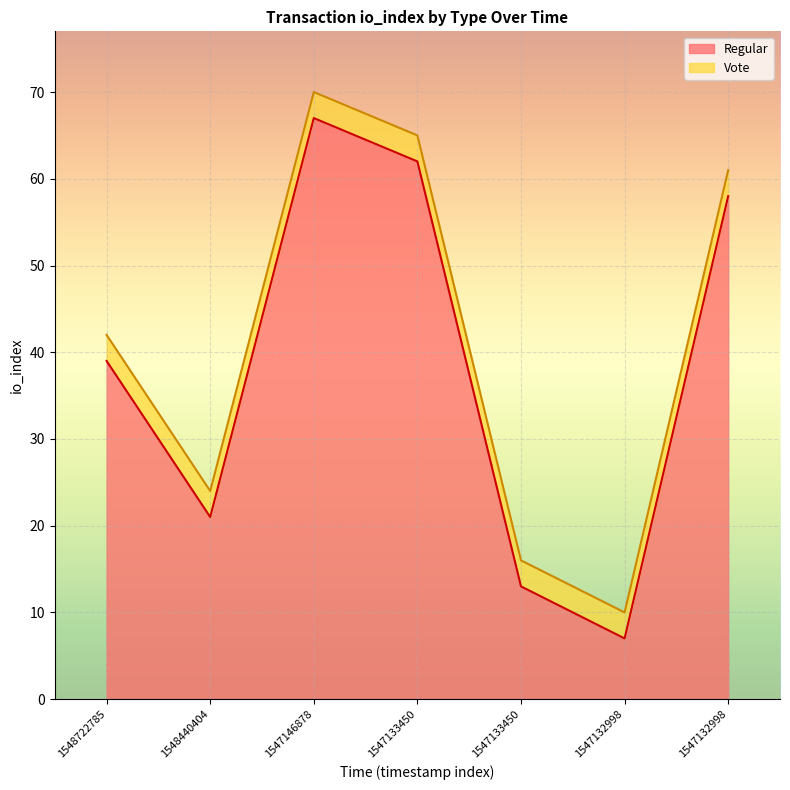

What is the maximum value shown in the chart?

67